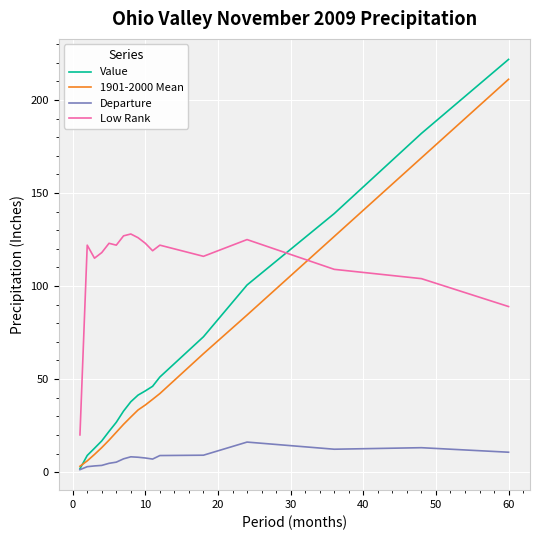

Which series has the widest spread of values?

Value